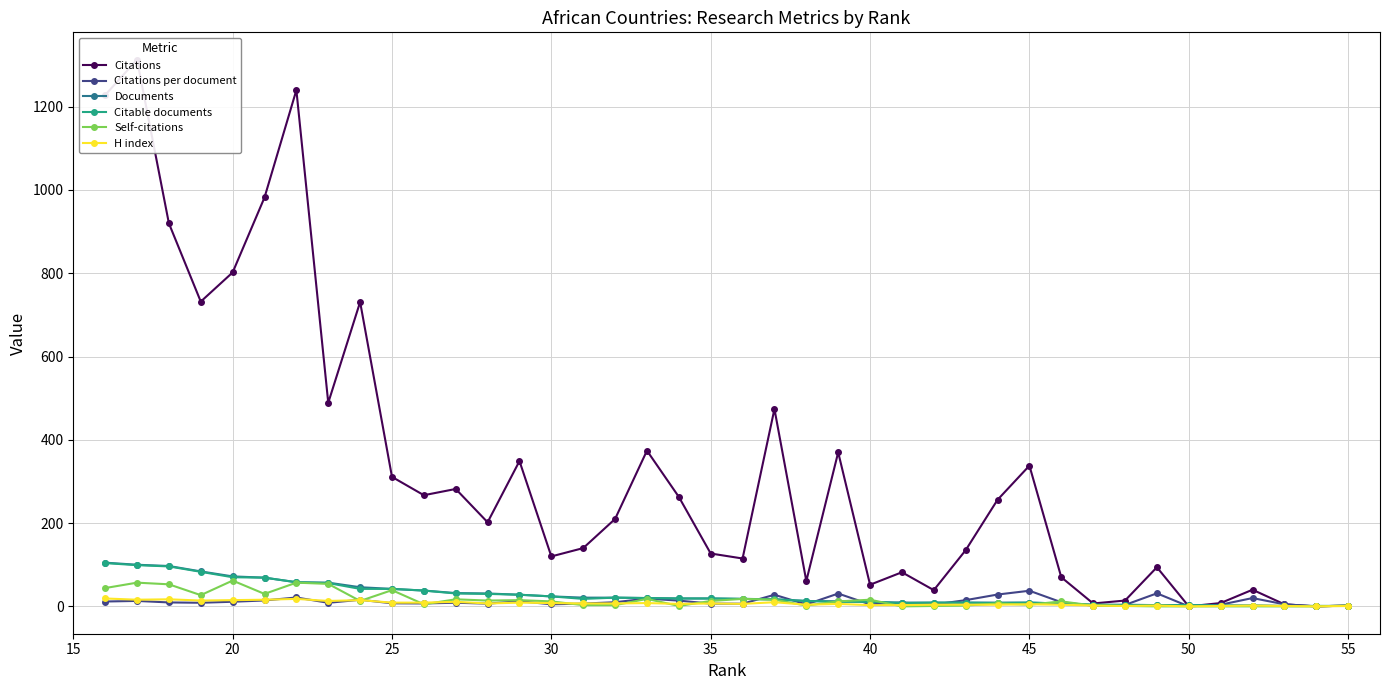

True or false: Documents has more than 2 interior local peaks.

False